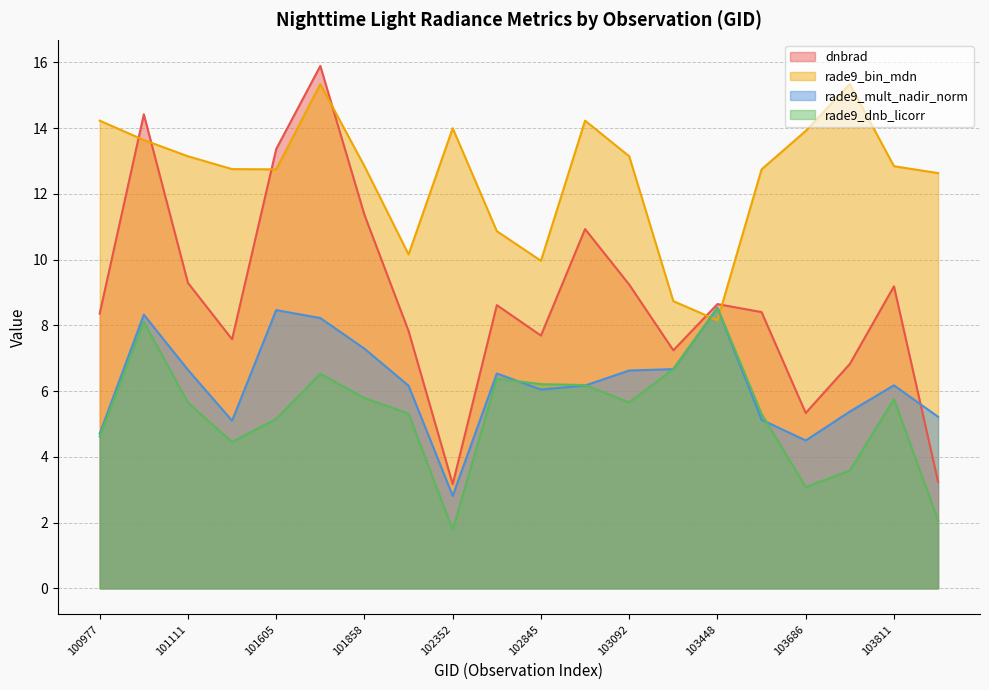

What is the sum of all rade9_bin_mdn values?

251.4